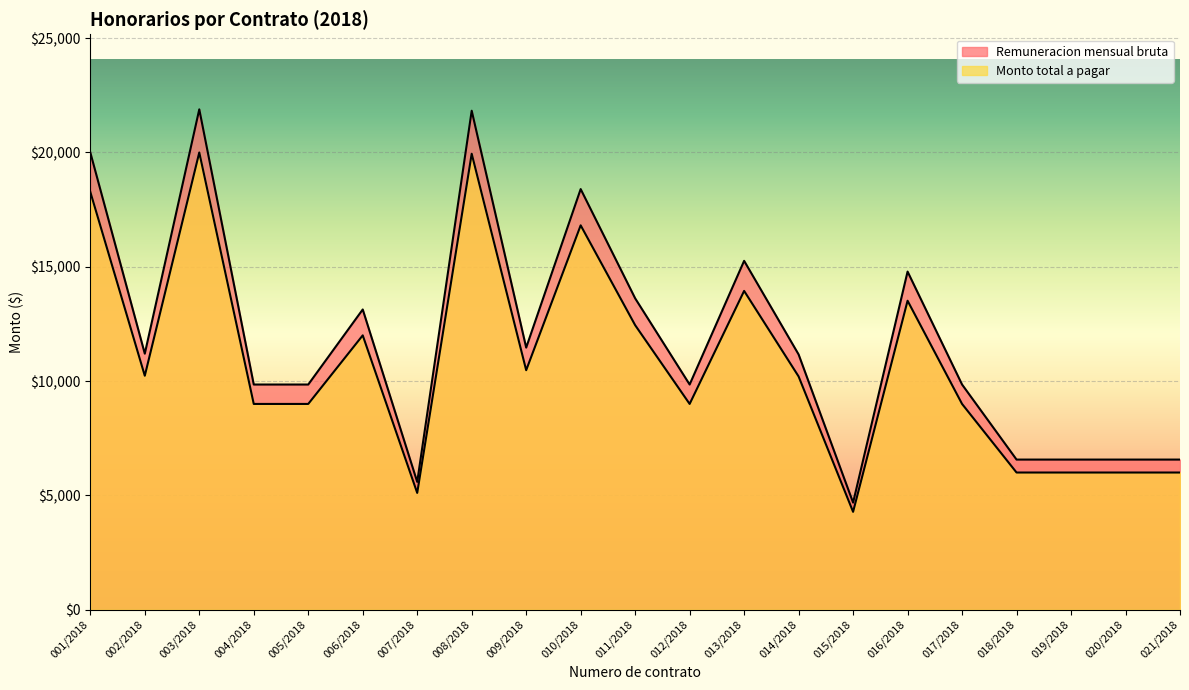

True or false: Remuneracion mensual bruta and Monto total a pagar cross at least once.

False